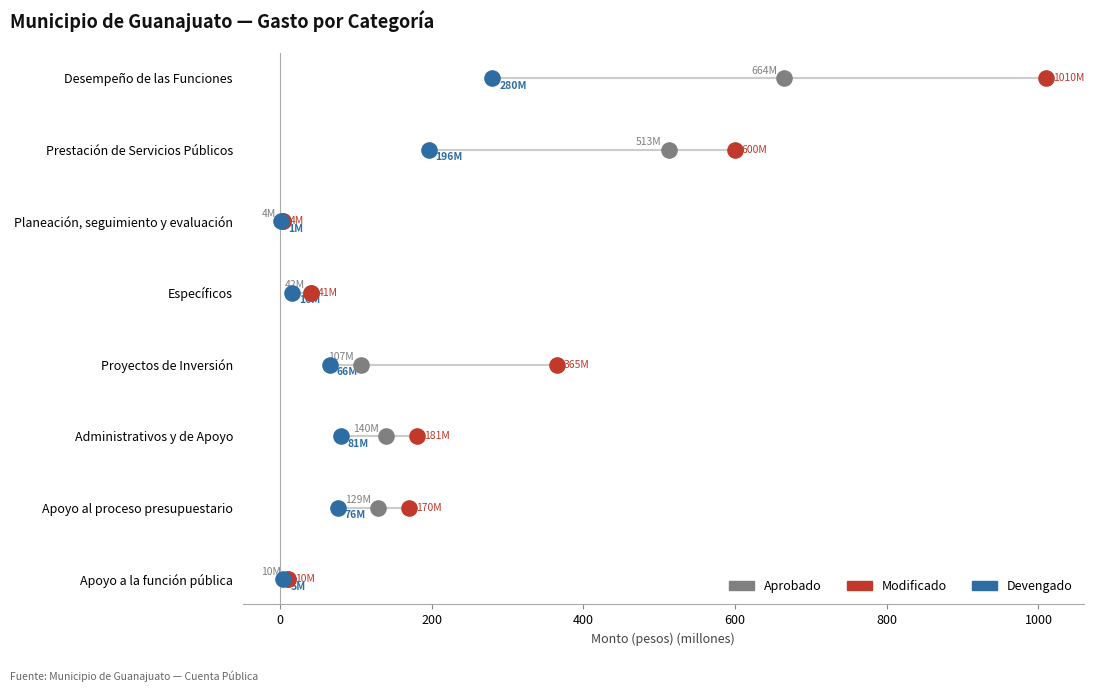

Which series reaches the maximum Y coordinate?

Aprobado